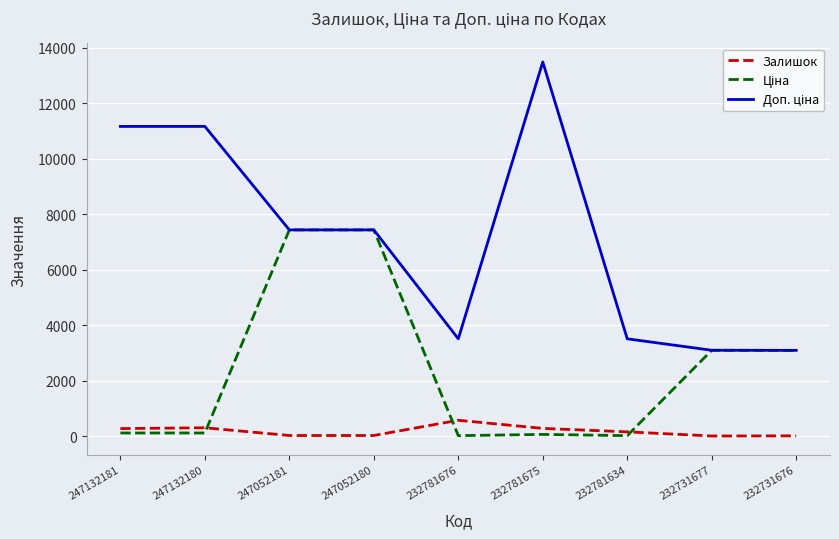

The Залишок series shows 300.0 at 247132180. True or false?

True